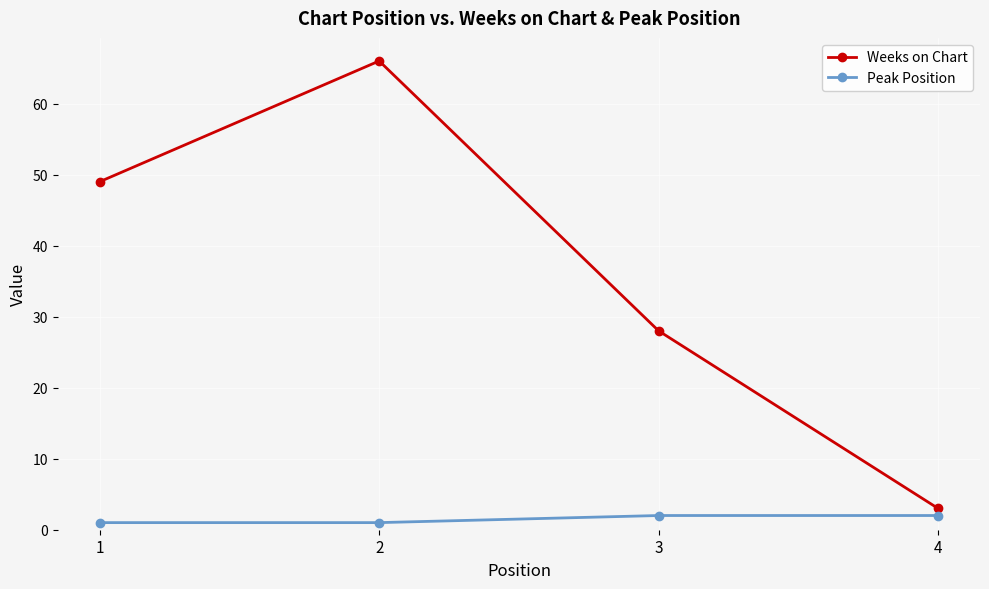

True or false: Peak Position and Weeks on Chart intersect in this chart.

False